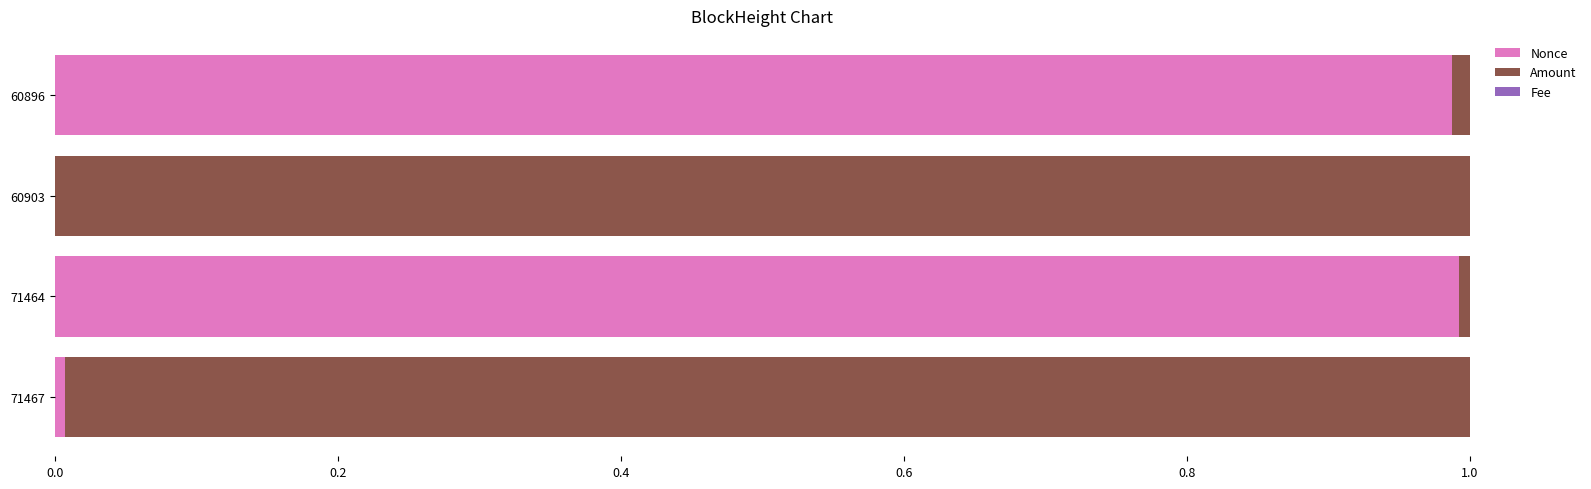

Is it true that Nonce equals 1.0 at 60896?

True